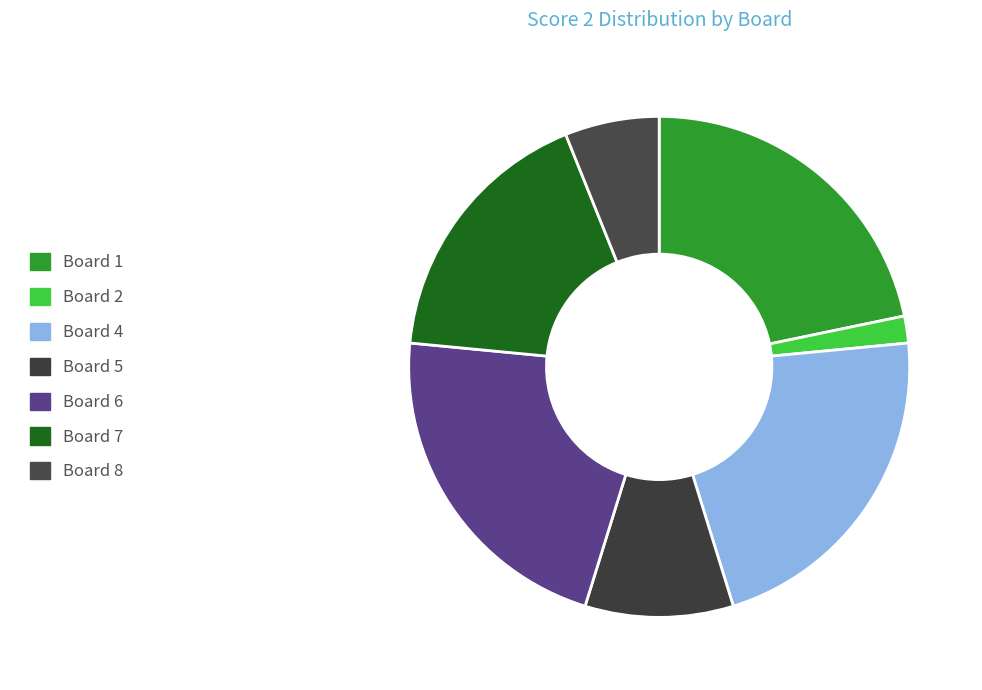

How many segments does this pie chart have?

7